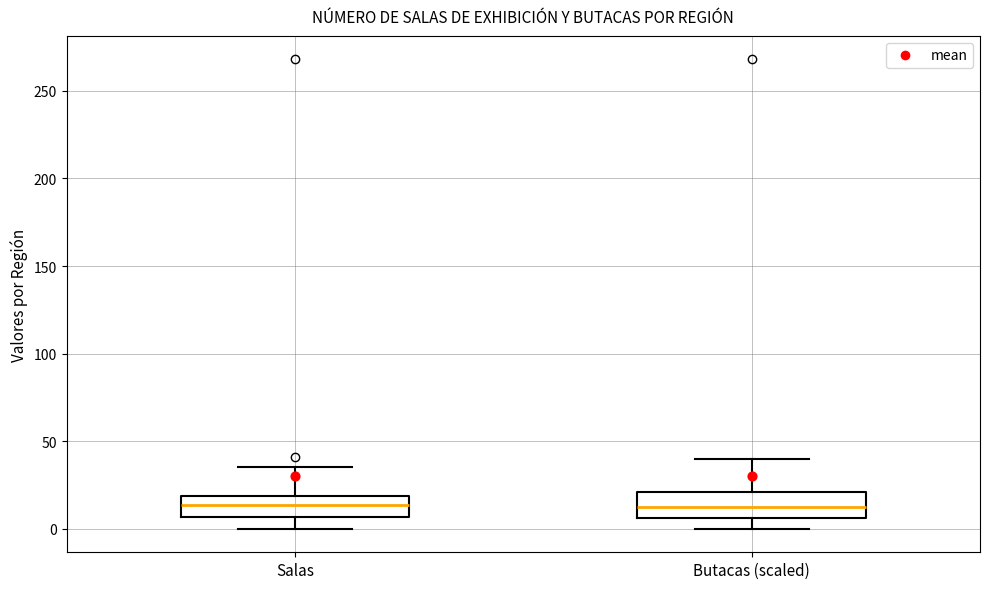

Reading left to right, transcribe this box plot: for each box, give where its median line is, the range the box spans, and where its two whiskers end, as read against the y-axis. The values are not printed on the chart, so give them approximately, as read against the axis.

Salas: median 15, box 5 to 20, whiskers 0 to 35
Butacas (scaled): median 15, box 5 to 20, whiskers 0 to 40